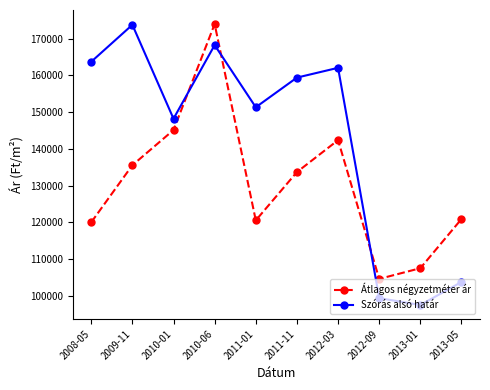

What is the greatest value displayed?

174008